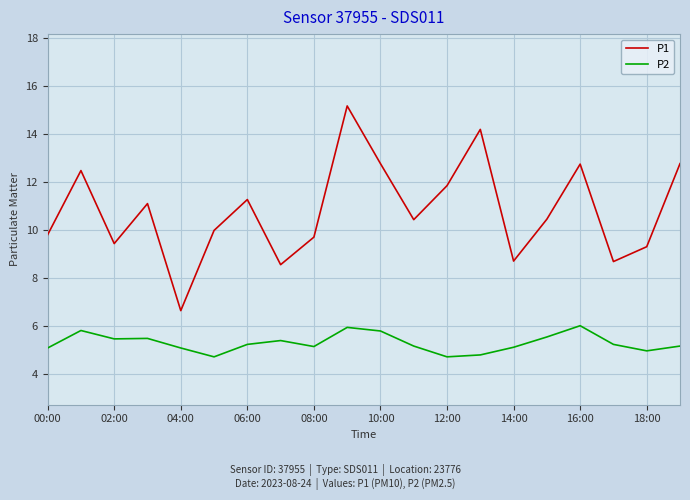

True or false: P1 and P2 intersect in this chart.

False